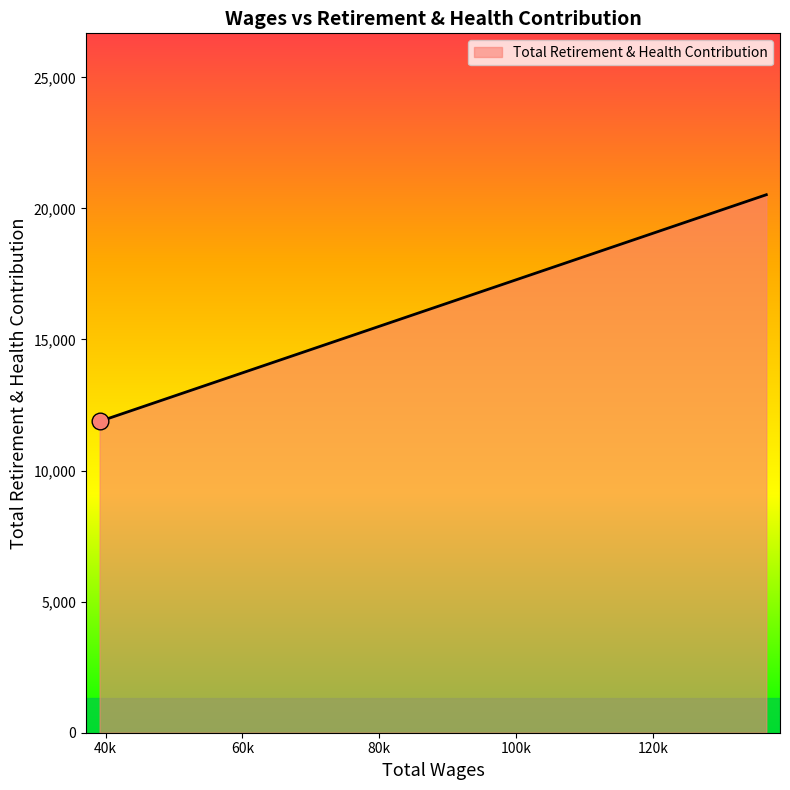

How many lines are shown in the chart?

1